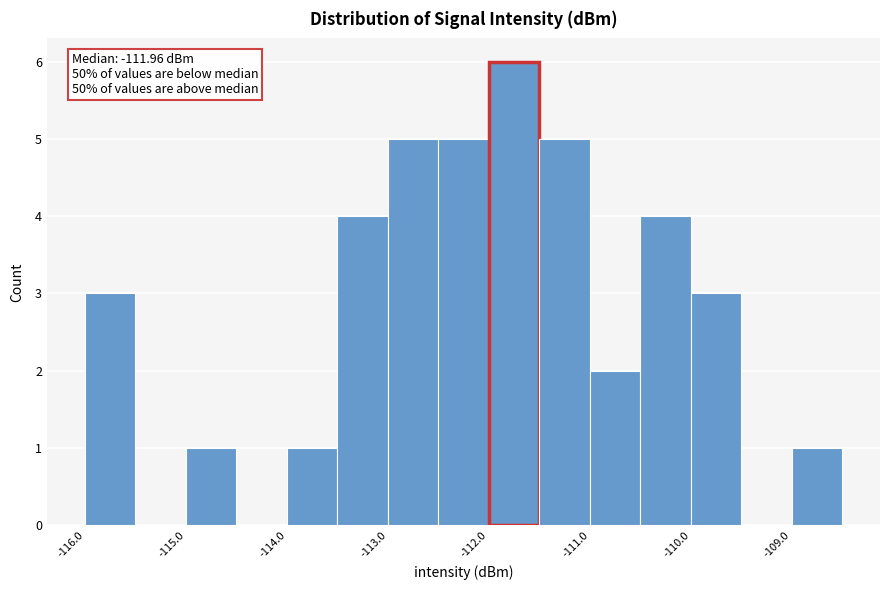

Which range on the x-axis has the tallest bar?

-112.0 to -111.5